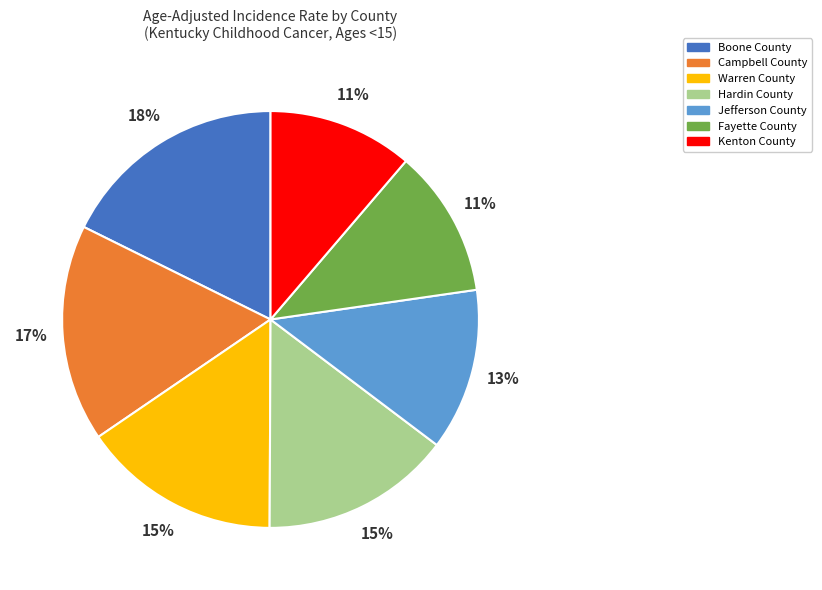

Is it true that Campbell County is 17% of the pie?

True